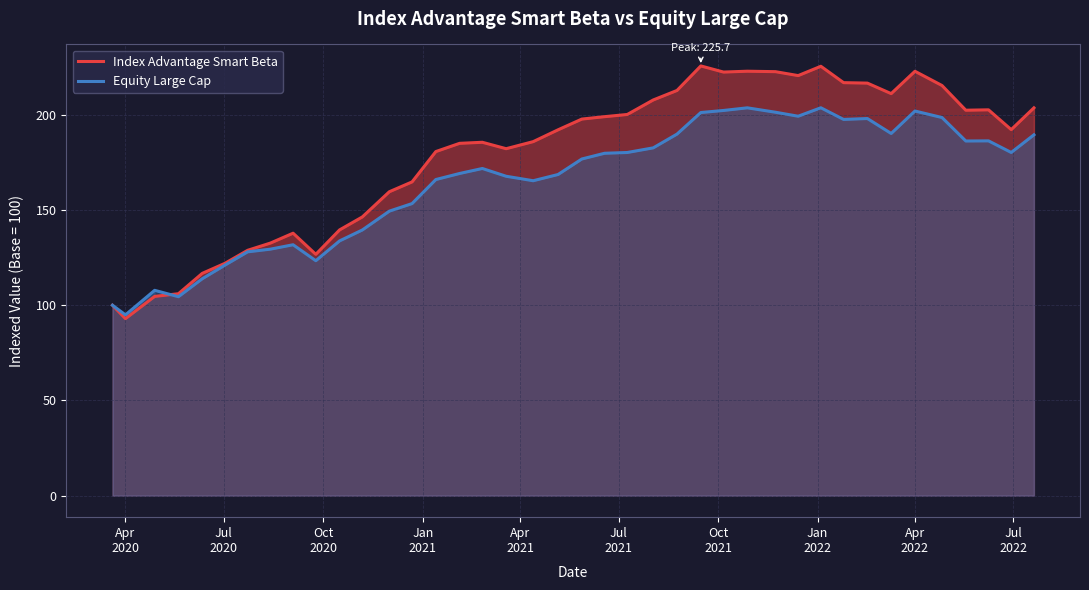

At how many categories does at least one series exceed 108?

36